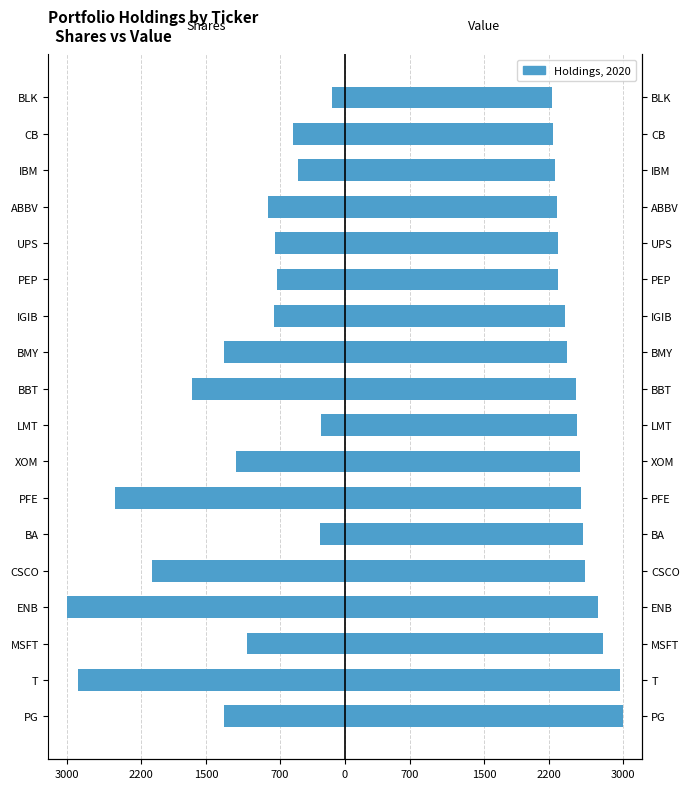

Is it true that Value (scaled) equals 3339.4 at IGIB?

False